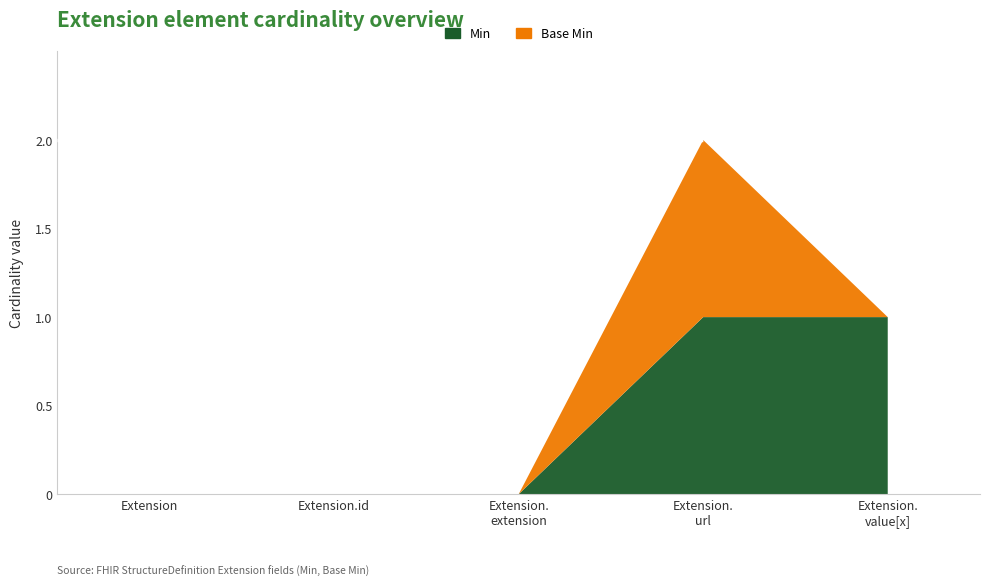

Reading right to left, list all the values displayed in this chart.

Min: Extension.value[x]=1	Extension.url=1	Extension.extension=0	Extension.id=0	Extension=0
Base Min: Extension.value[x]=0	Extension.url=1	Extension.extension=0	Extension.id=0	Extension=0